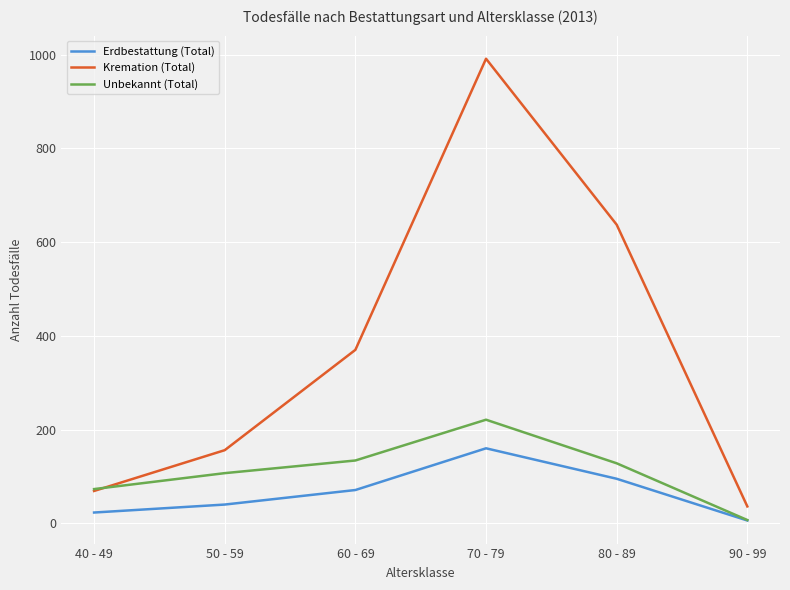

What is the difference between the maximum and minimum values in the Kremation (Total) series?

955